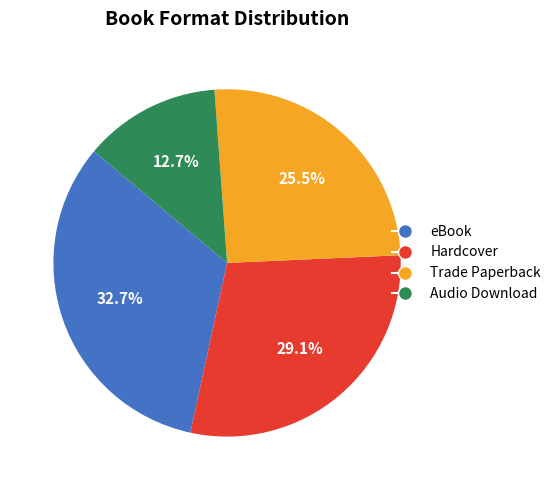

What percentage is the Audio Download slice, to the nearest percent?

13%